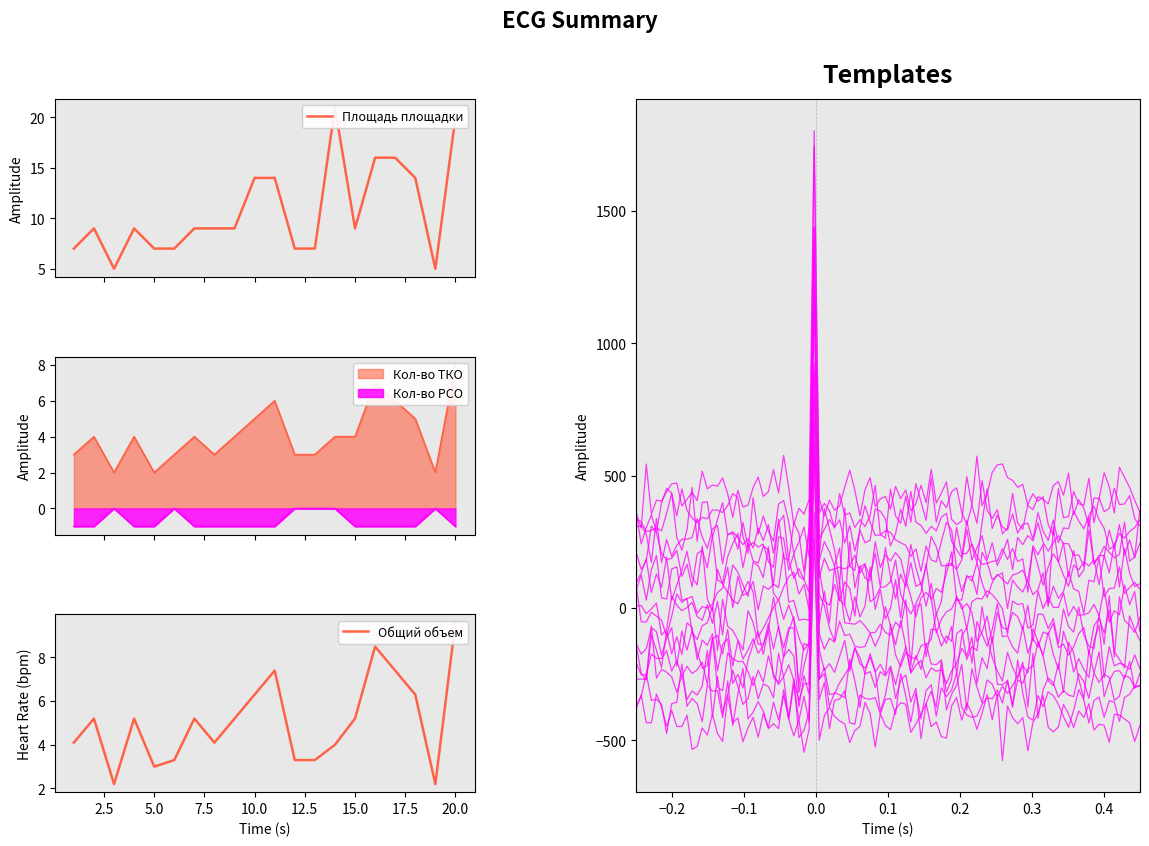

Where is Количество контейнеров ТКО nearest to the value 5?

10